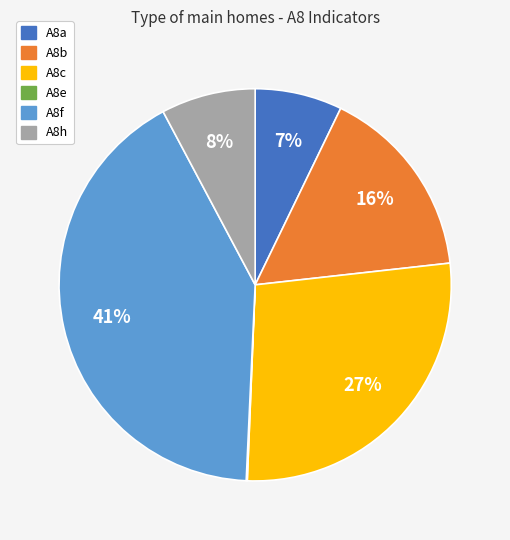

Is the sum of A8a and A8c greater than half?

No